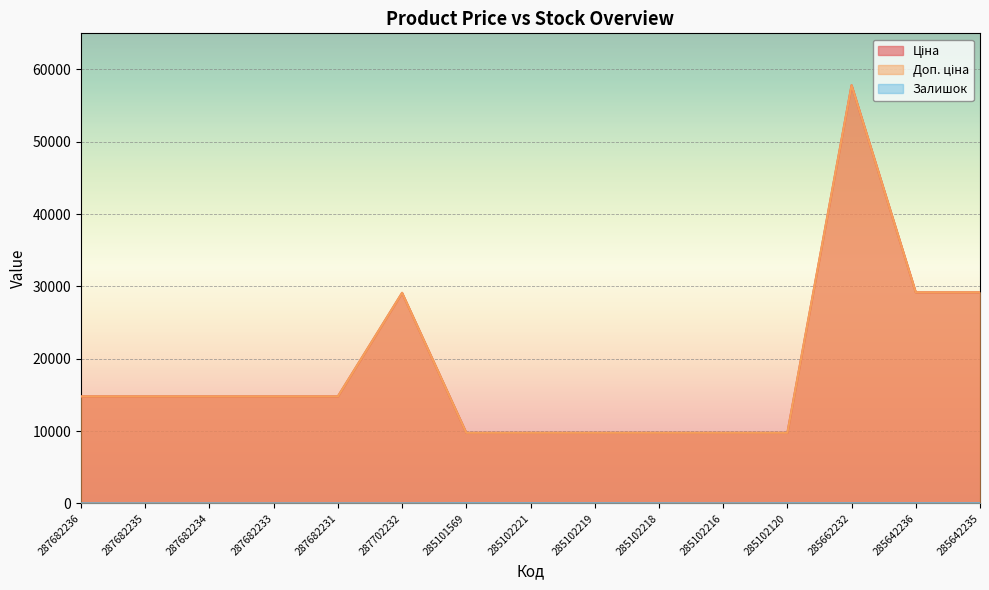

Is the value of Доп. ціна at 287682231 greater than the value of Залишок at 285642236?

Yes